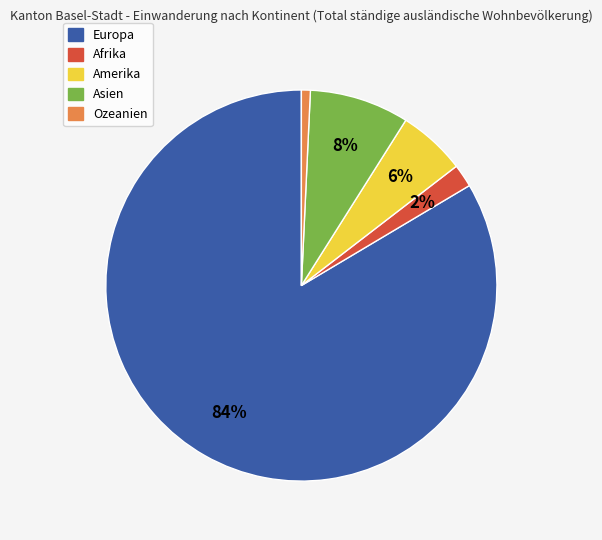

Which has a higher value, Ozeanien or Amerika?

Amerika